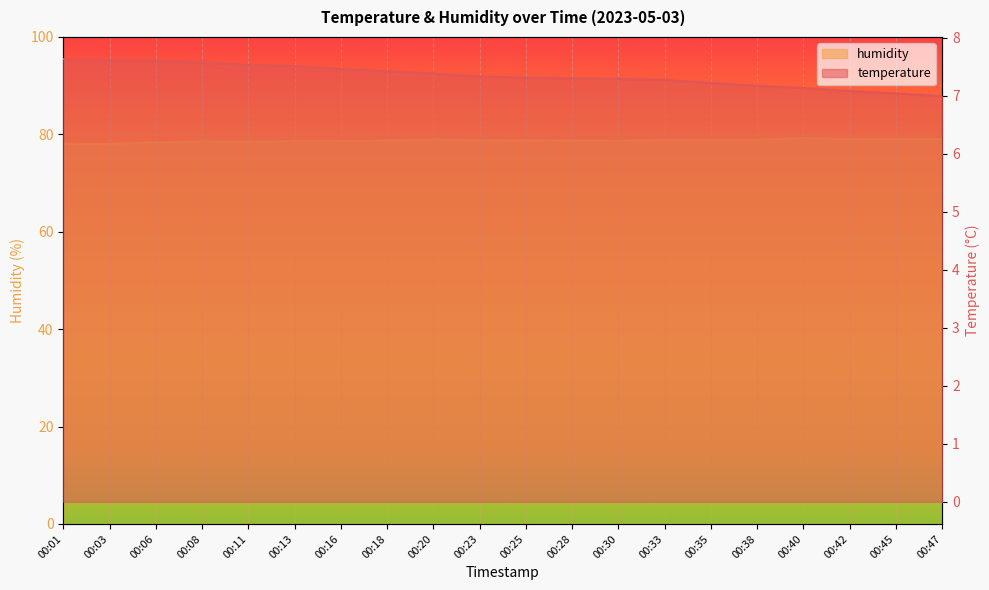

At which category is the sum across all series the highest?

00:40